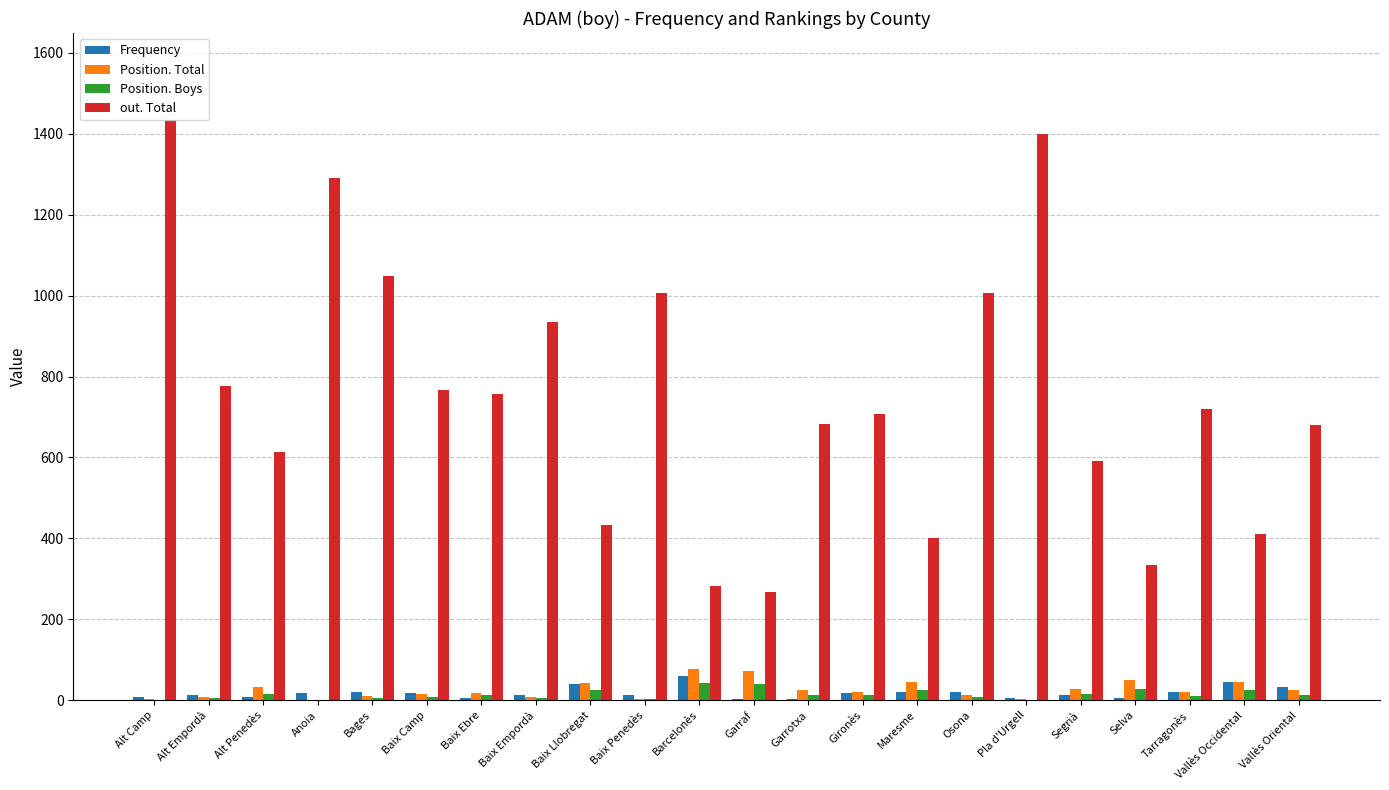

What value does the out. Total series have at Segrià?

590